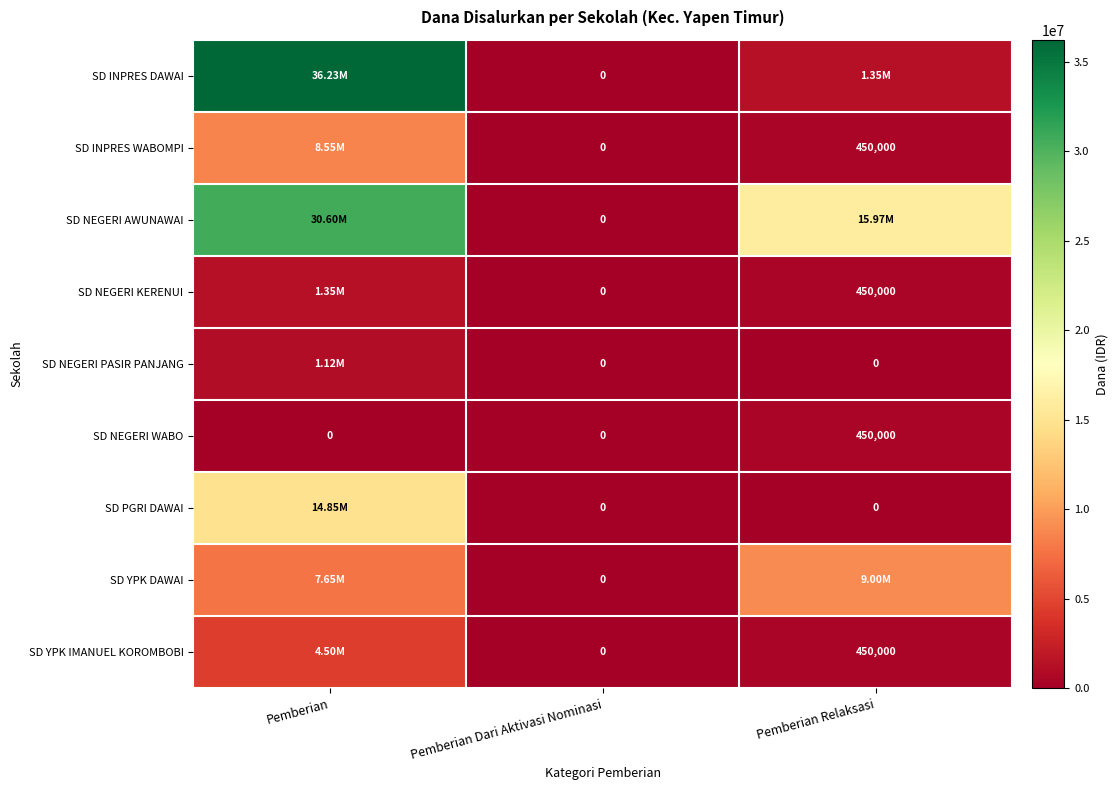

True or false: SD PGRI DAWAI has a value of -6988477 at Pemberian Relaksasi.

False